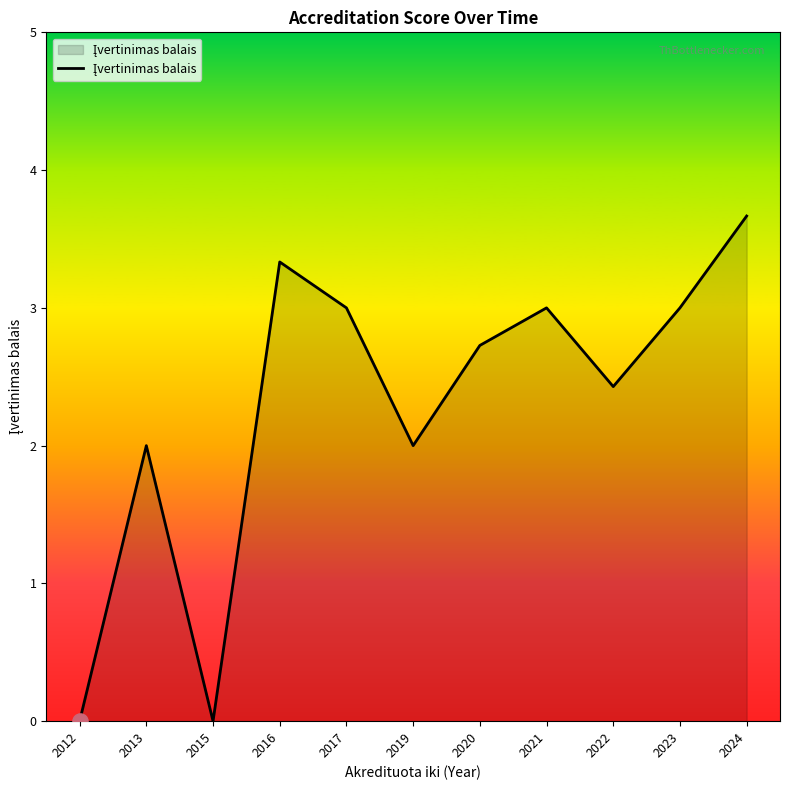

Approximately how many times larger is the value at 2021 compared to 2016?

0.9